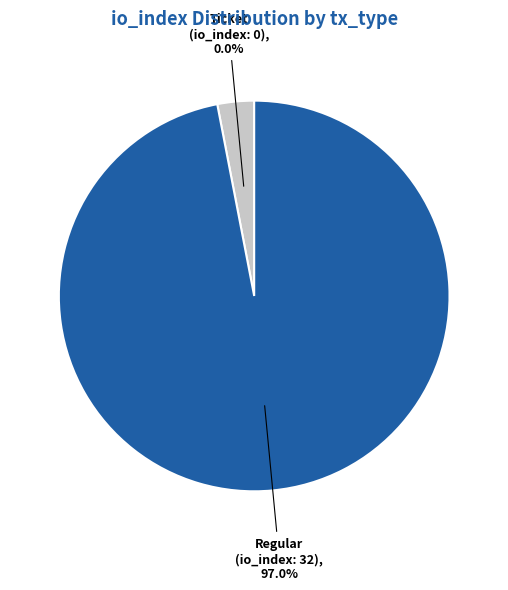

Between Ticket (index 0) and Regular (index 32), which is larger?

Regular (index 32)